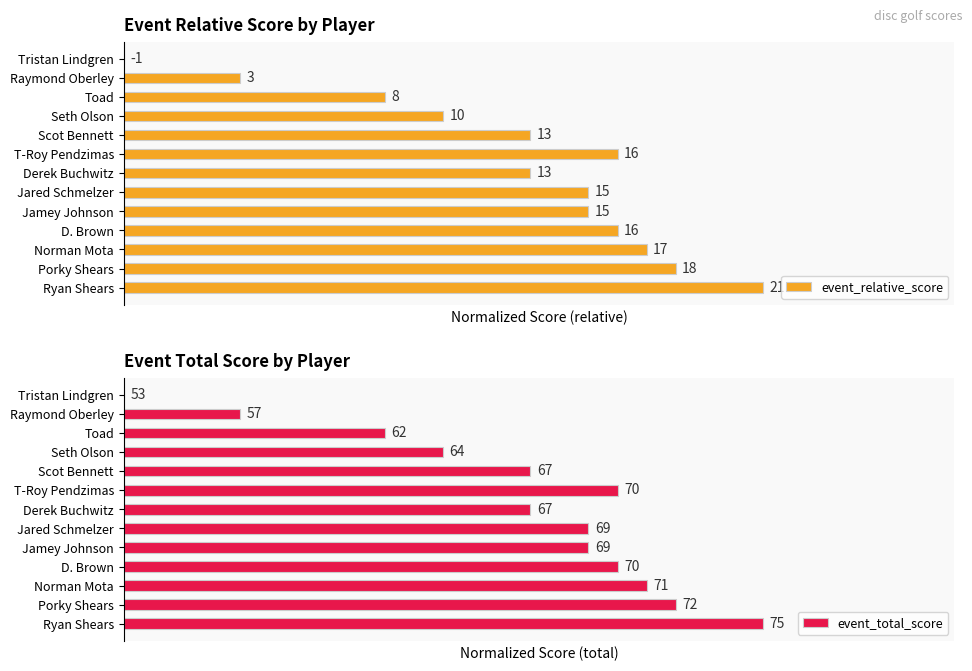

Are the bars horizontal?

Yes